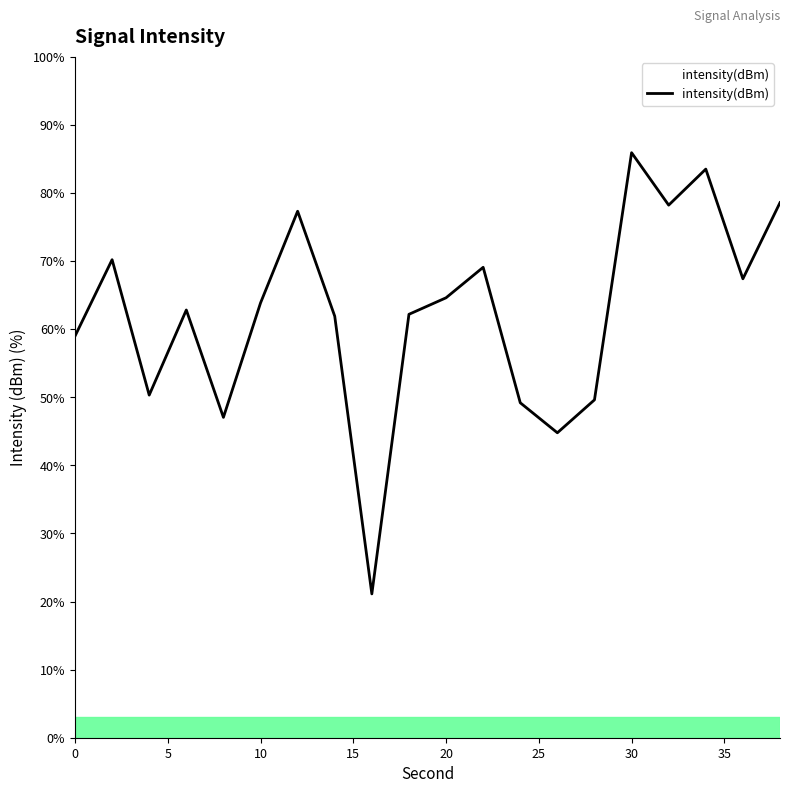

What is the minimum value shown in the chart?

21.1